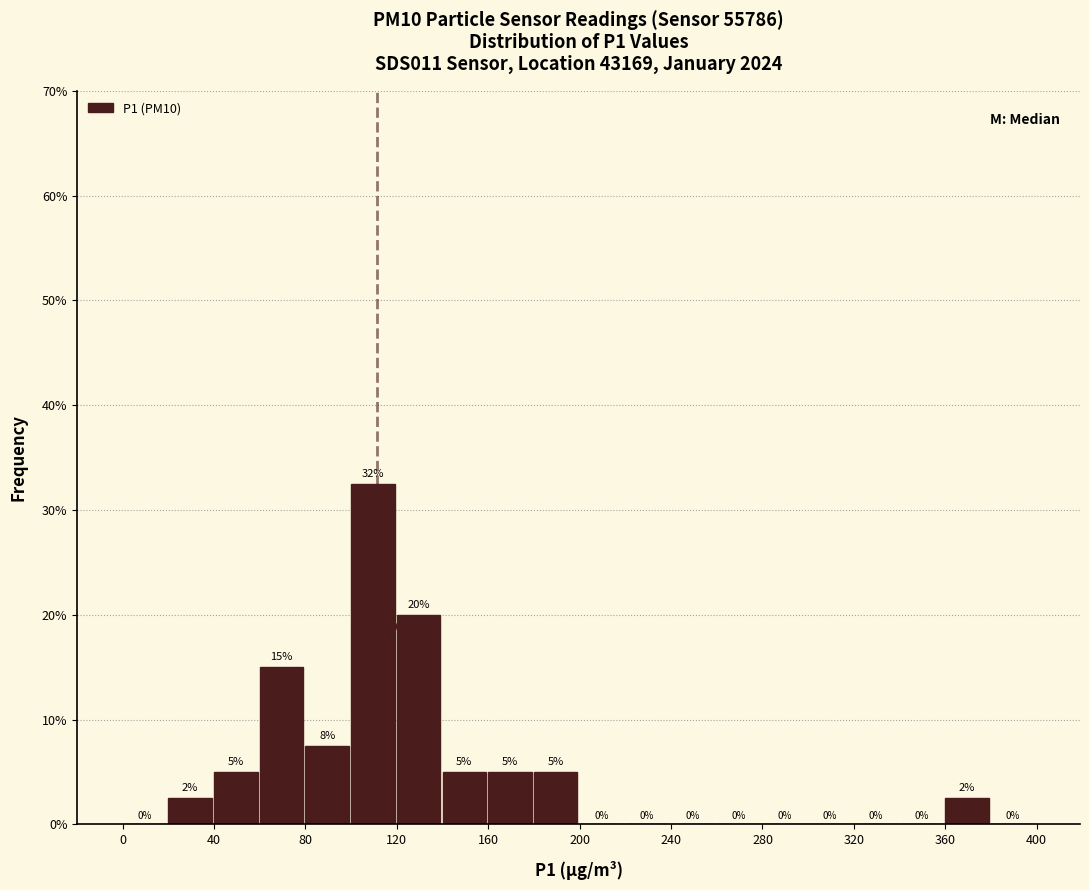

Over which range of the x-axis is the bar tallest?

100 to 120